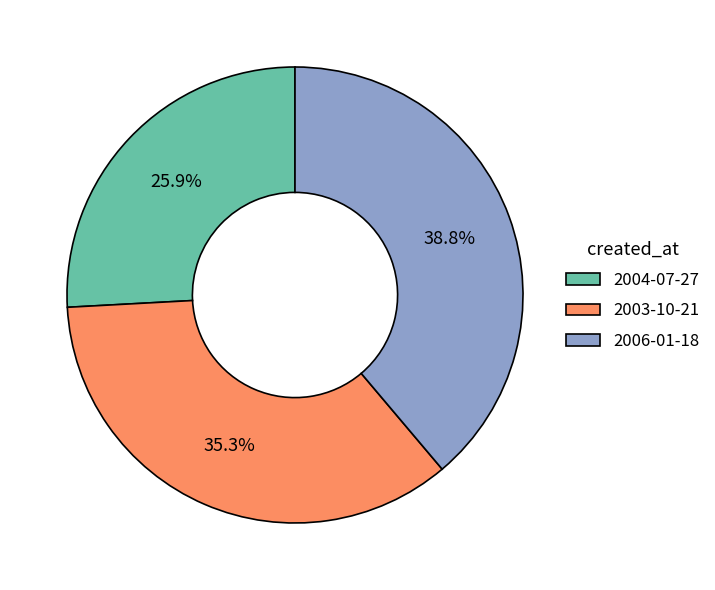

The 2004-07-27 slice represents 26% of the pie. True or false?

True